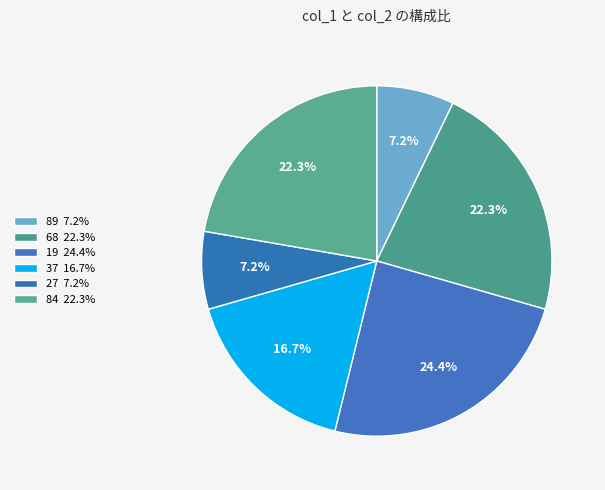

Combined, do 68 and 19 account for over 50%?

No